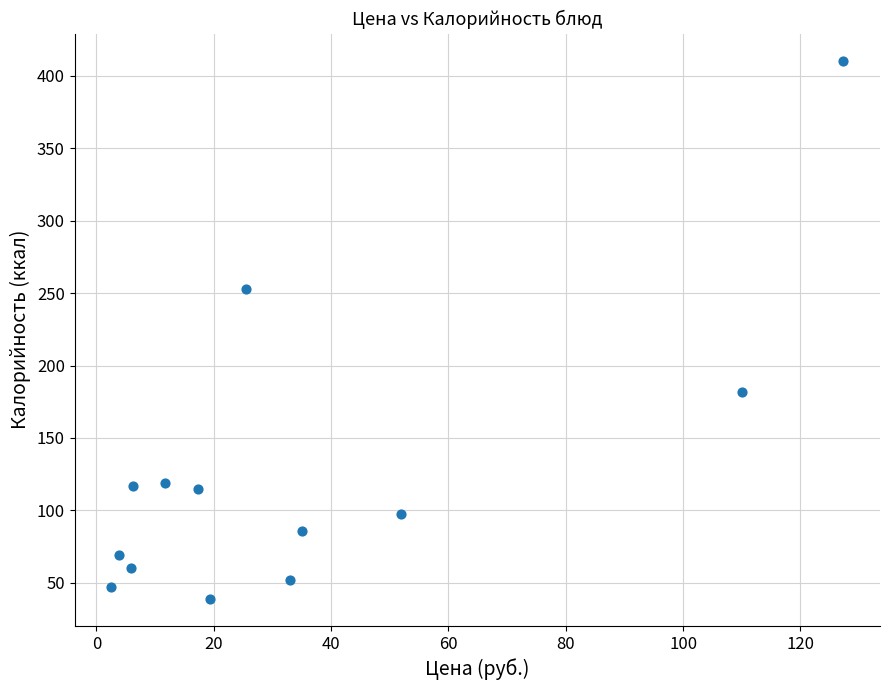

What is the range of Y values (max minus min)?

371.8